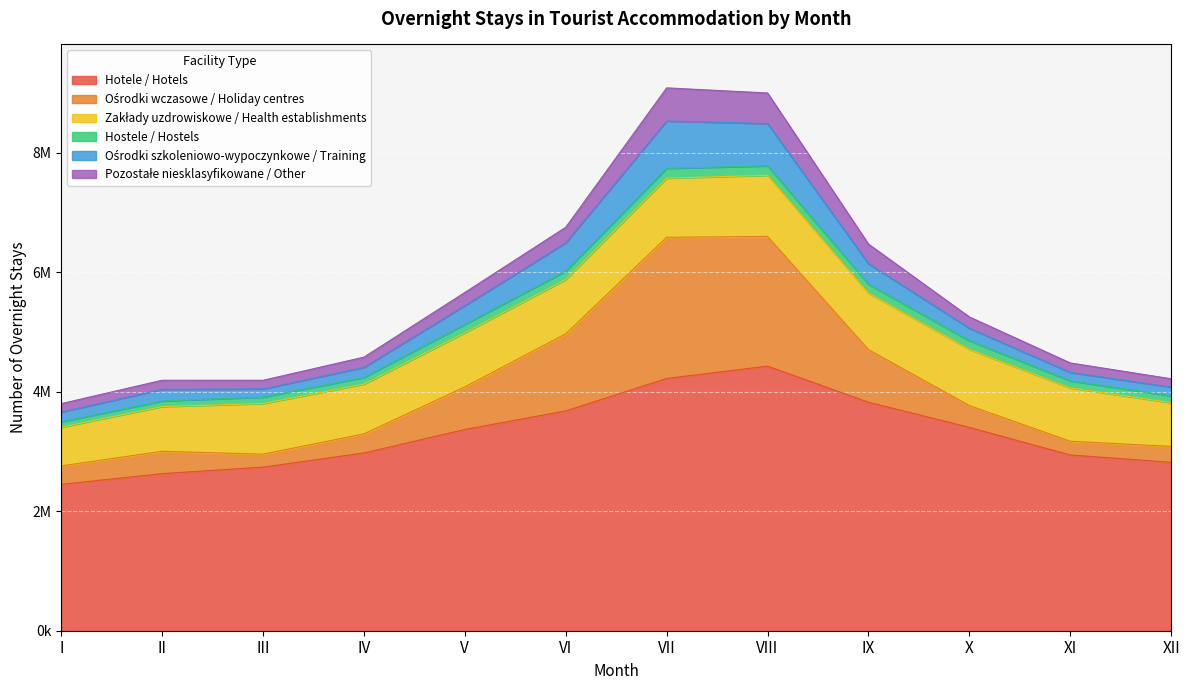

Where does the Pozostałe niesklasyfikowane / Other series first go above 189134?

V